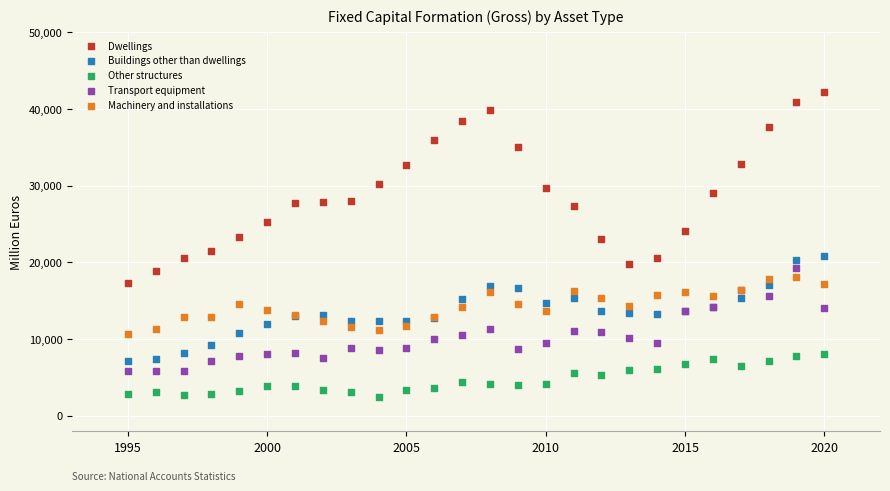

Which series has the widest spread of Y values?

Dwellings